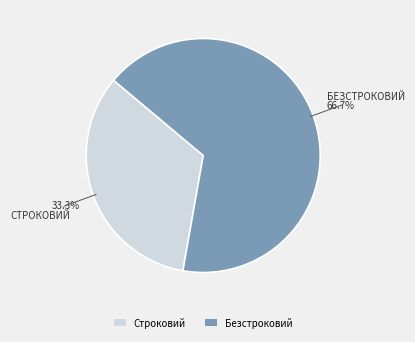

To the nearest percent, what is the difference between the largest and smallest slice percentages?

33%